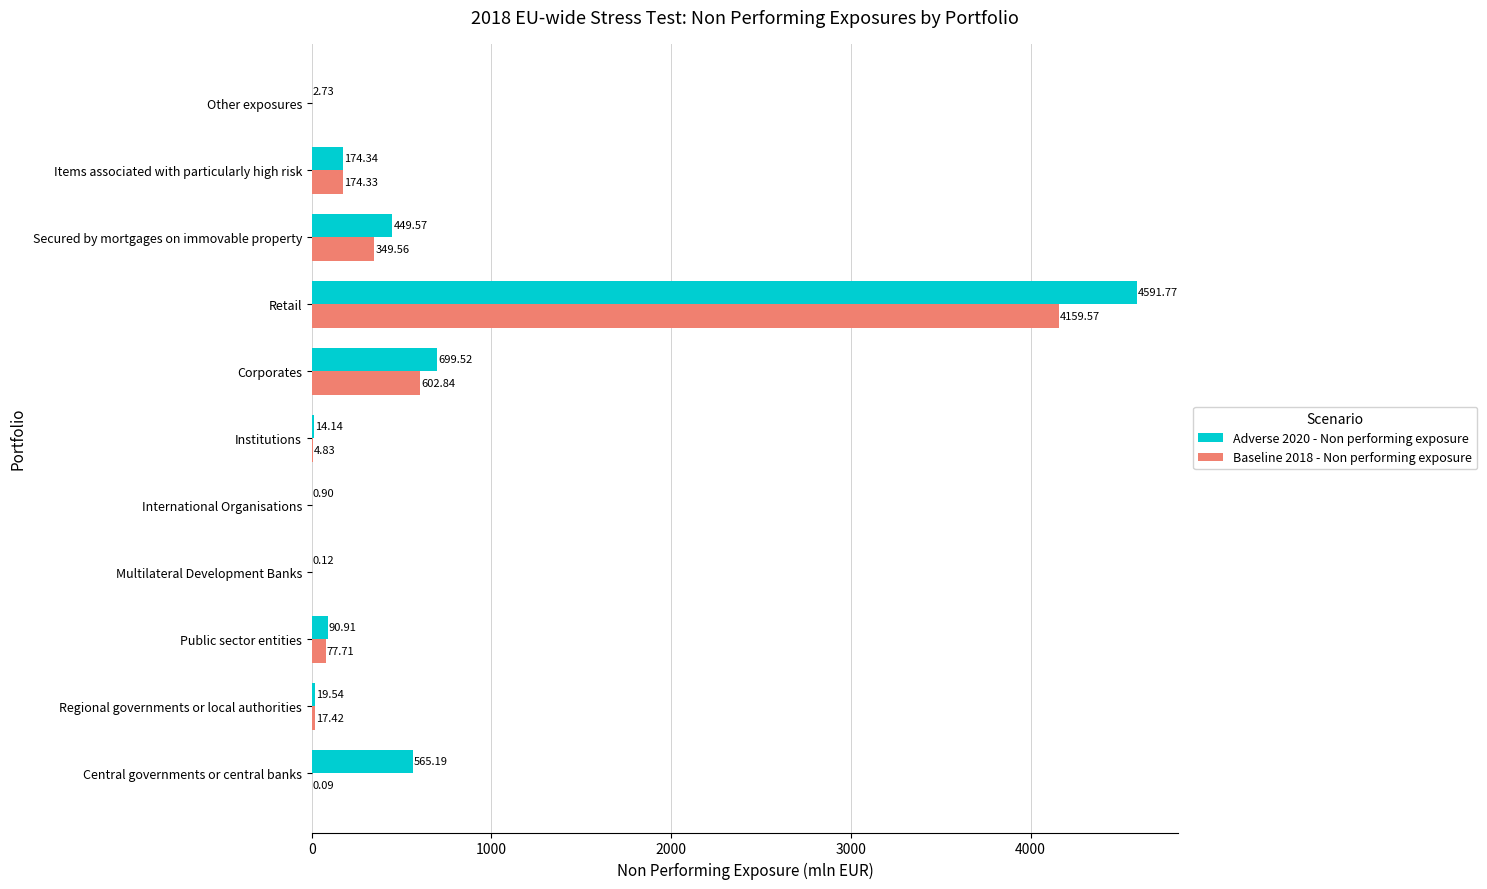

What is the sum of all Adverse 2020 - Non performing exposure values?

6608.7